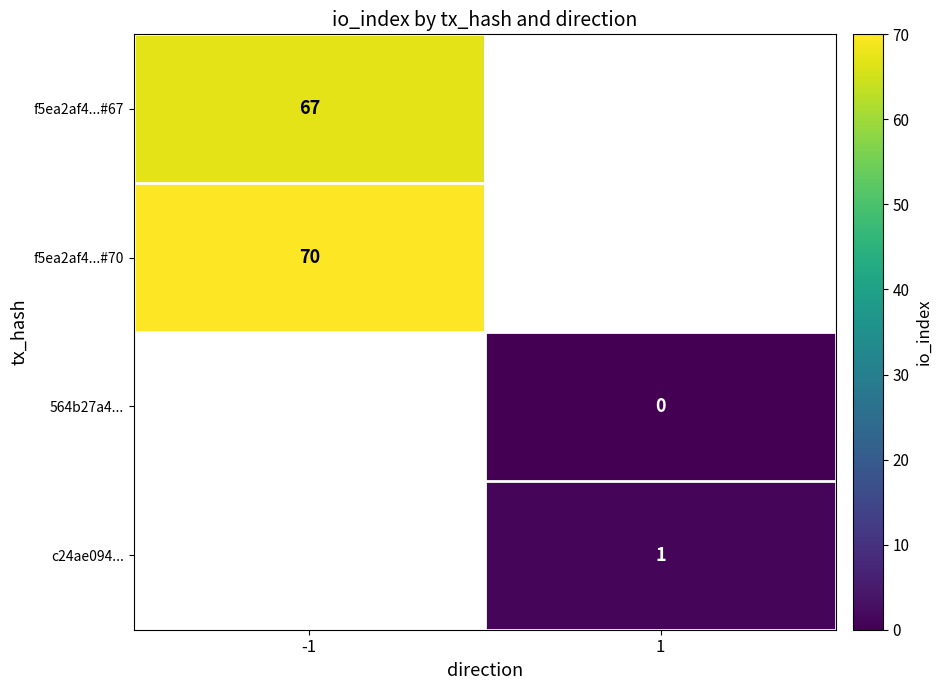

The value of f5ea2af4...#70 at -1 is 32. True or false?

False